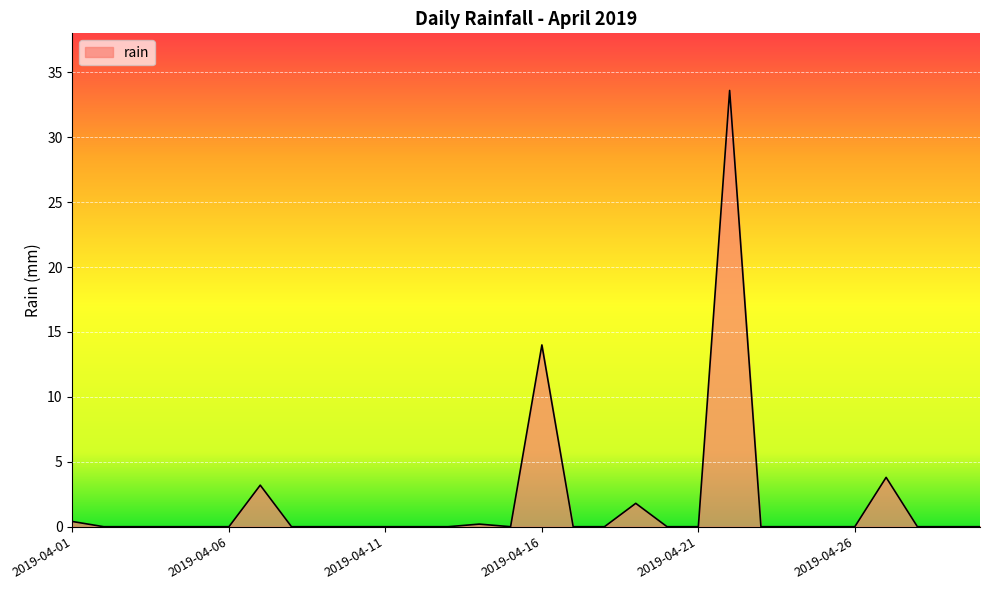

What is the maximum value shown in the chart?

33.6